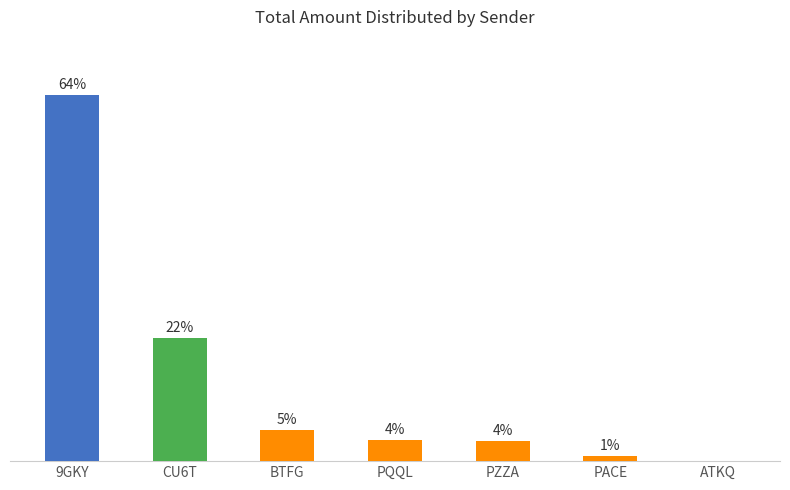

How many bars are there in total?

7